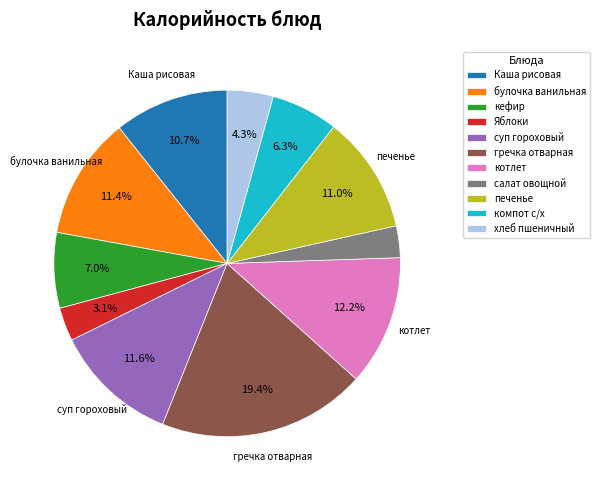

What is the largest slice in the pie chart?

гречка отварная